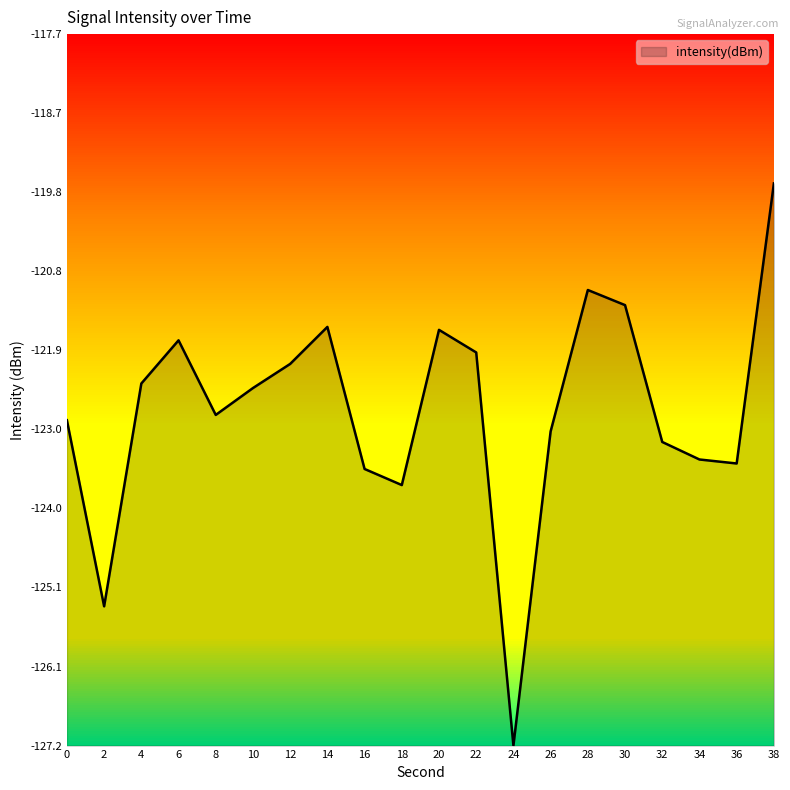

The chart shows a value of -217.7 at 14. True or false?

False